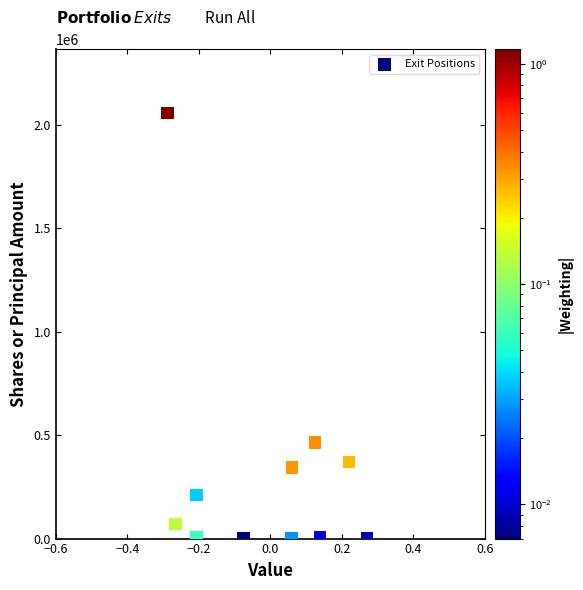

What Y value in the scatter plot is closest to 1029543?

464967